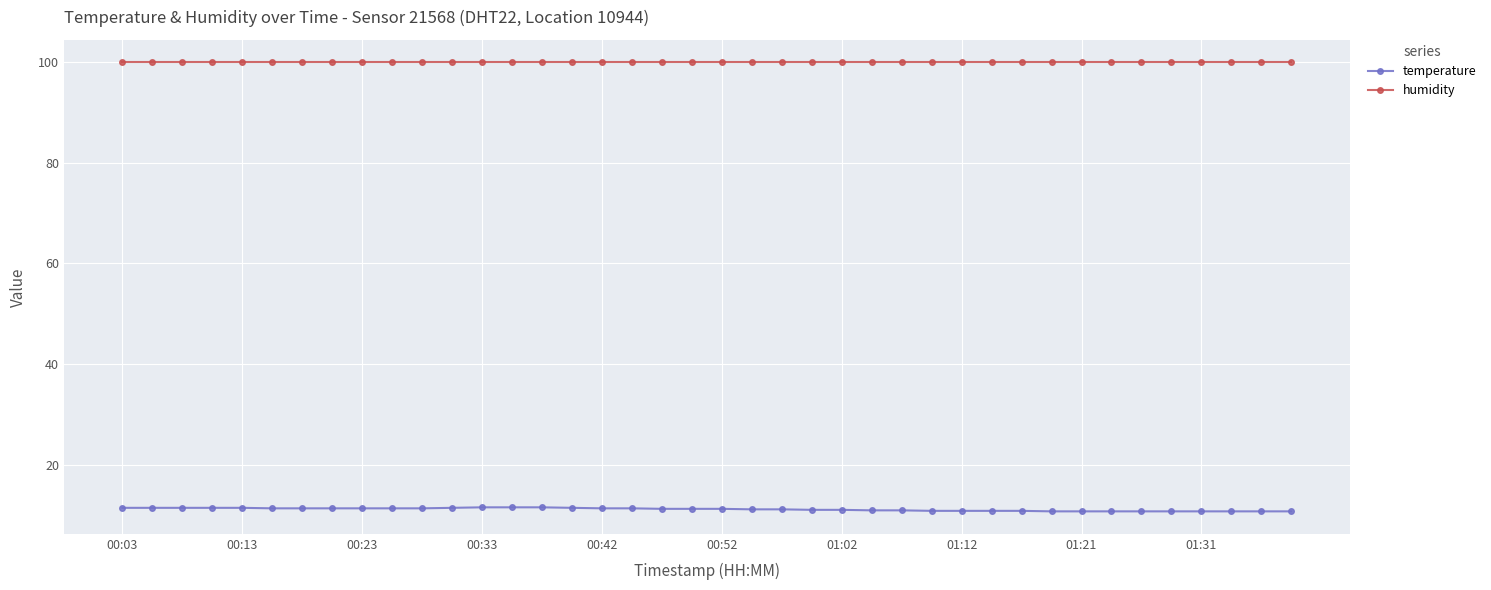

What is the value of the humidity point at the 15th from the left?

99.9